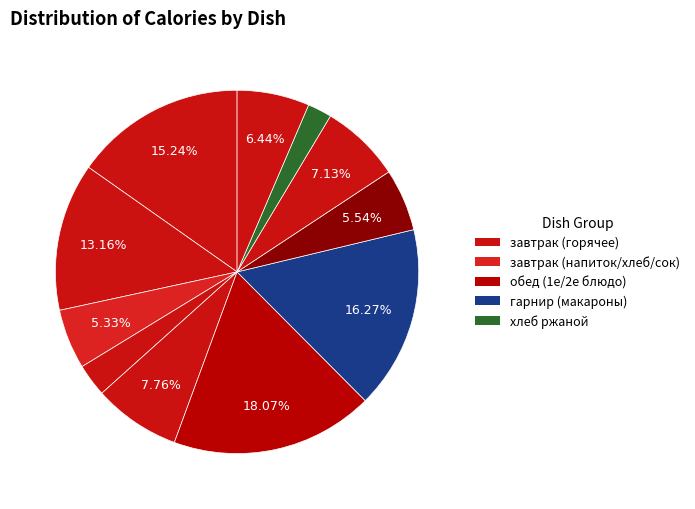

How many slices are in this pie chart?

11